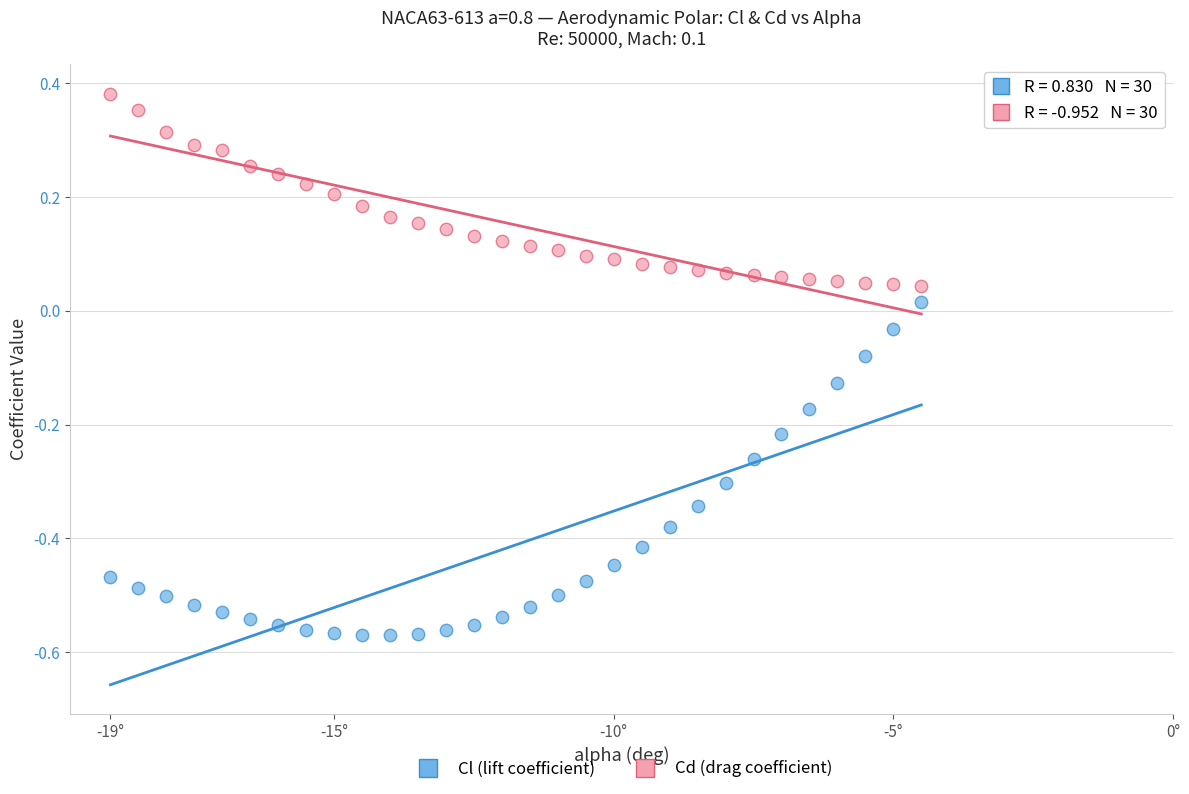

Which series contains the lowest Y value?

Cl (lift coefficient)